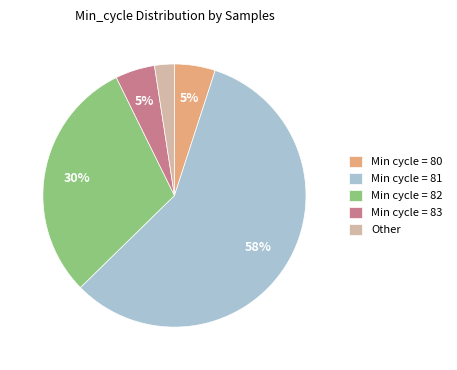

To the nearest percent, what portion does Min cycle = 83 represent?

5%